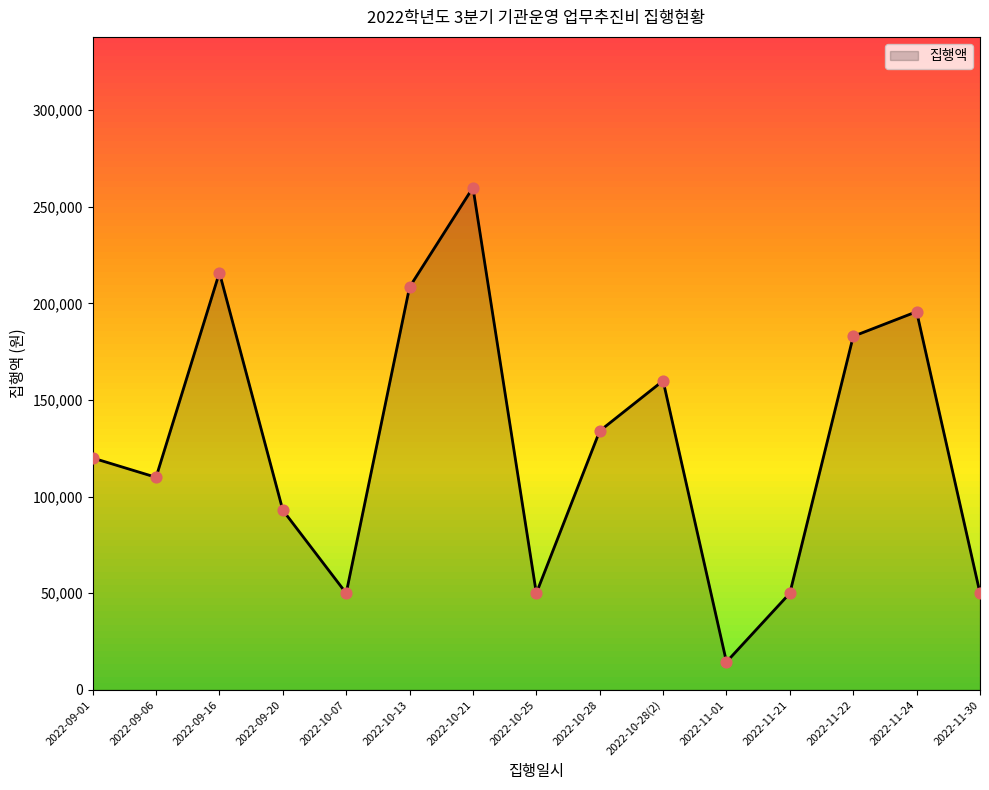

What is the change in value from 2022-09-01 to 2022-09-06?

-10000